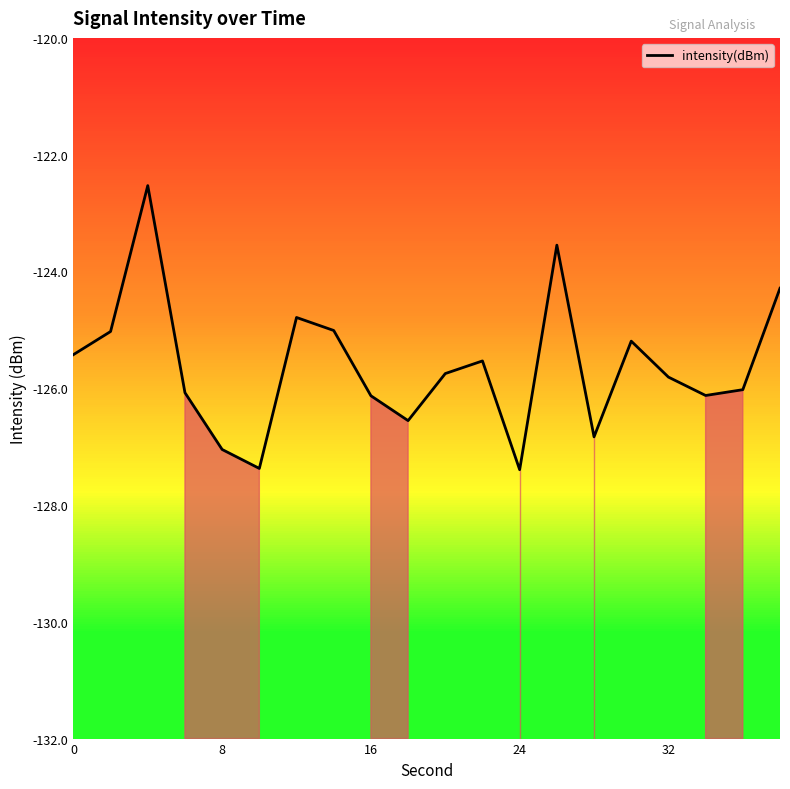

How many data points are above -125?

4